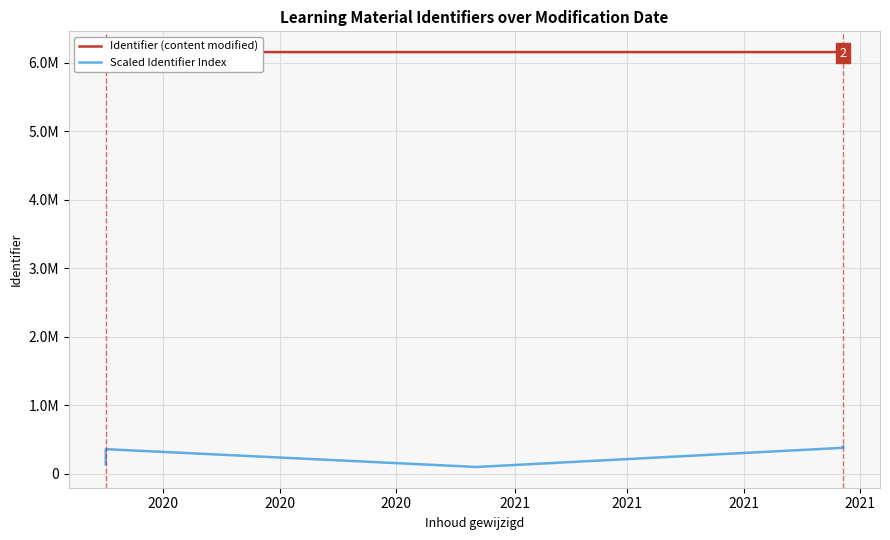

Is this an area chart (filled region under the line)?

No